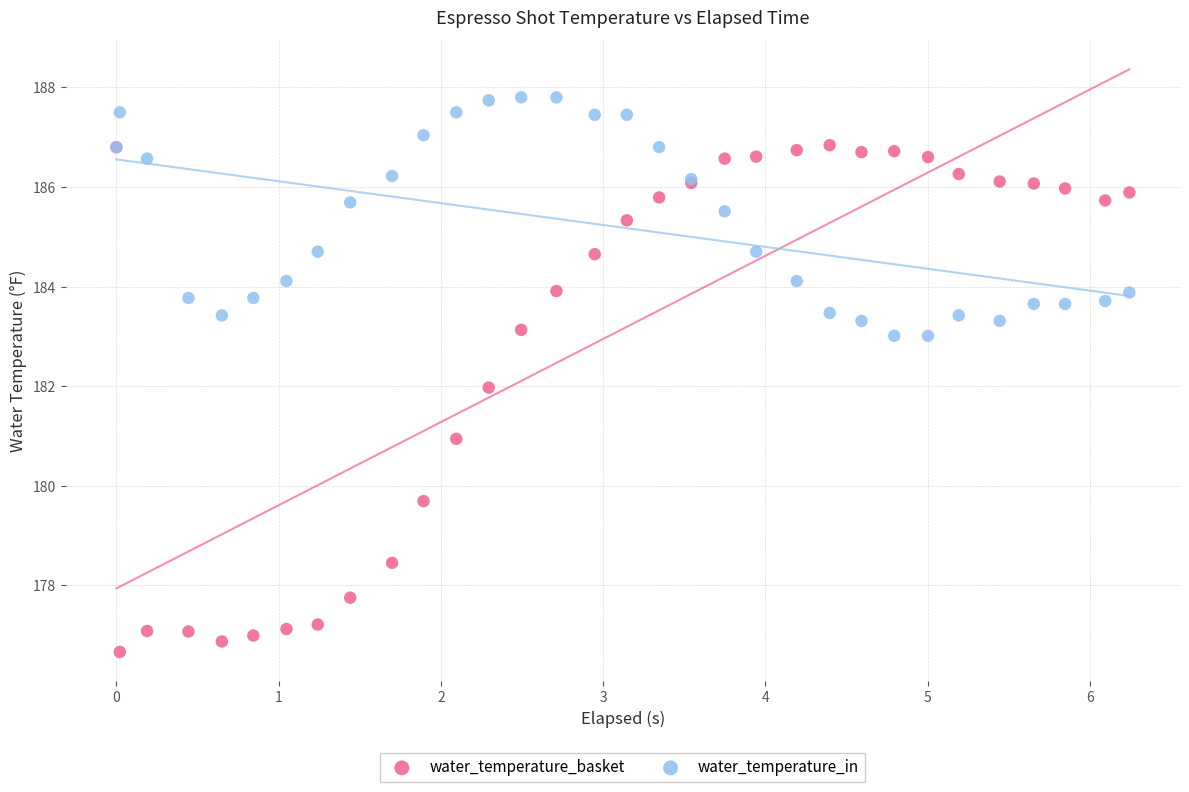

Which series reaches the maximum Y coordinate?

water_temperature_in